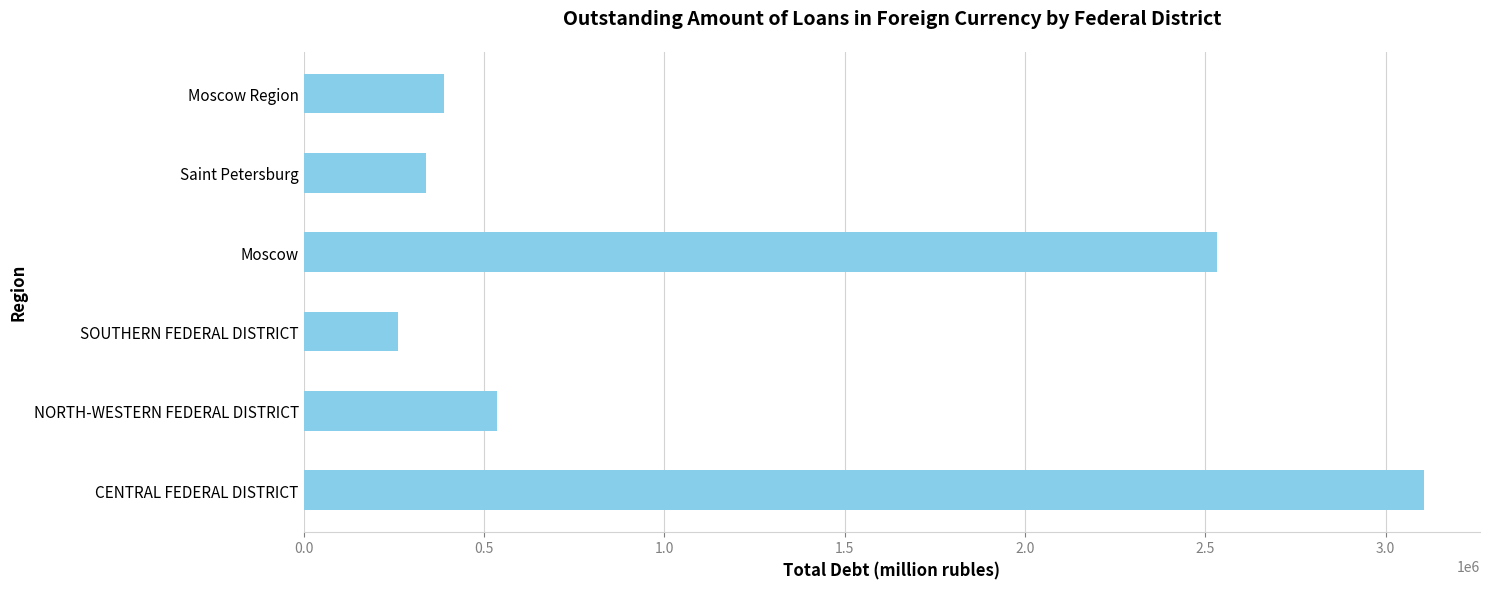

What is the difference between the maximum and second lowest values?

2767578